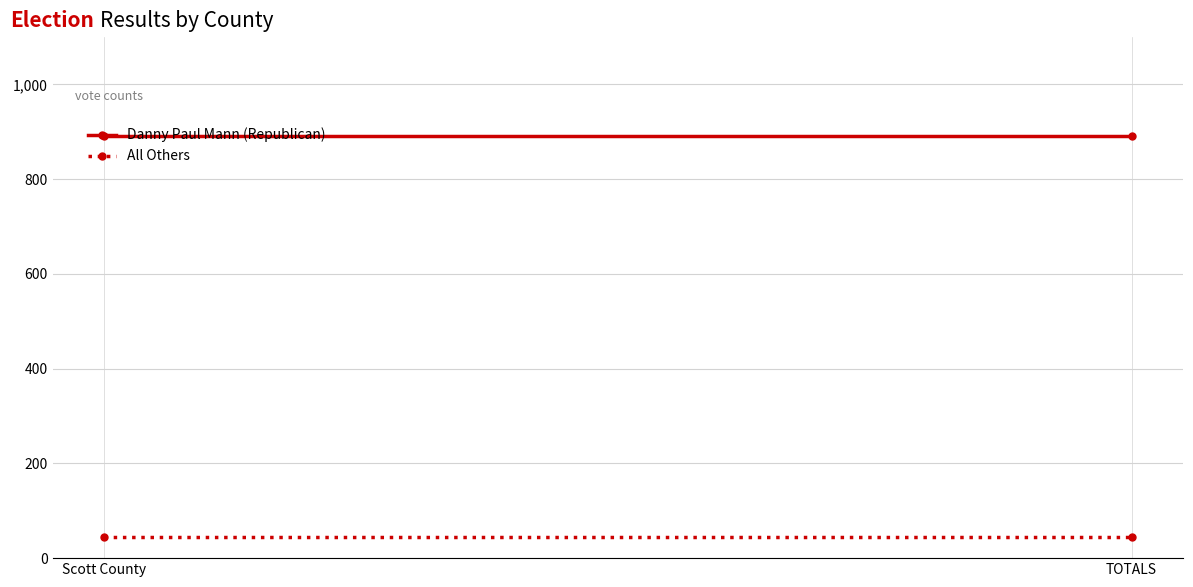

How many lines are shown in the chart?

2